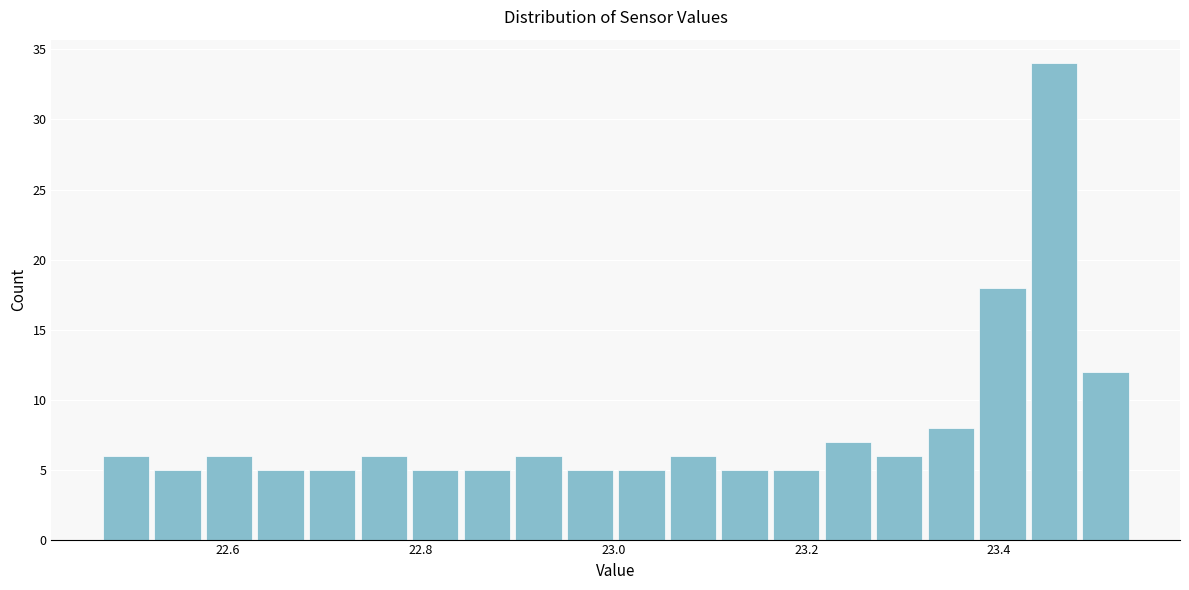

Around what value on the x-axis is the tallest bar? Give the approximate position of its centre, as read against the axis.

23.46